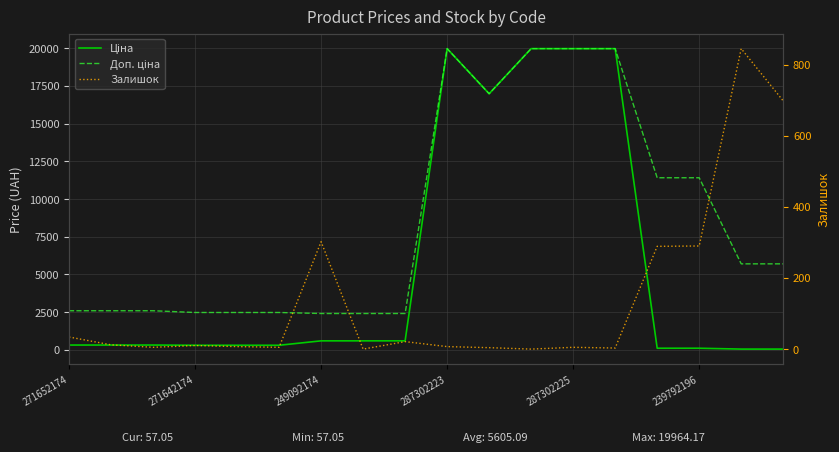

How many lines are shown in the chart?

3